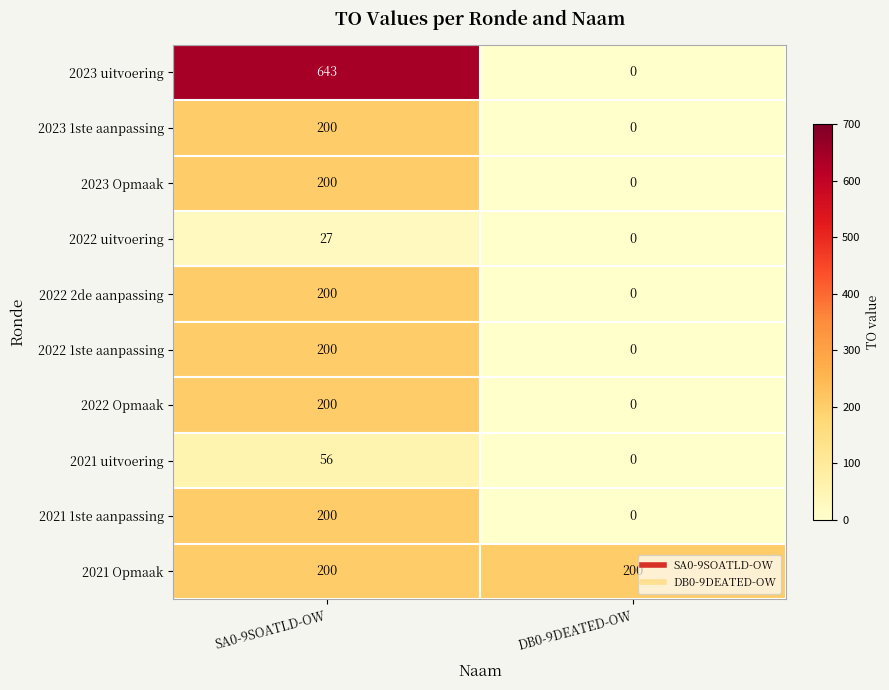

Is the value of 2021 Opmaak at DB0-9DEATED-OW greater than the value of 2022 Opmaak at DB0-9DEATED-OW?

Yes